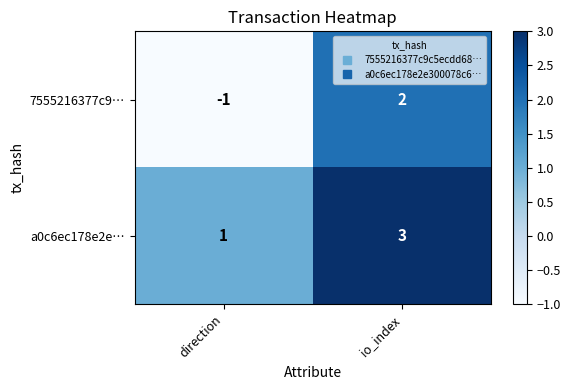

List the series in order of their peak value, highest first.

a0c6ec178e2e…, 7555216377c9…